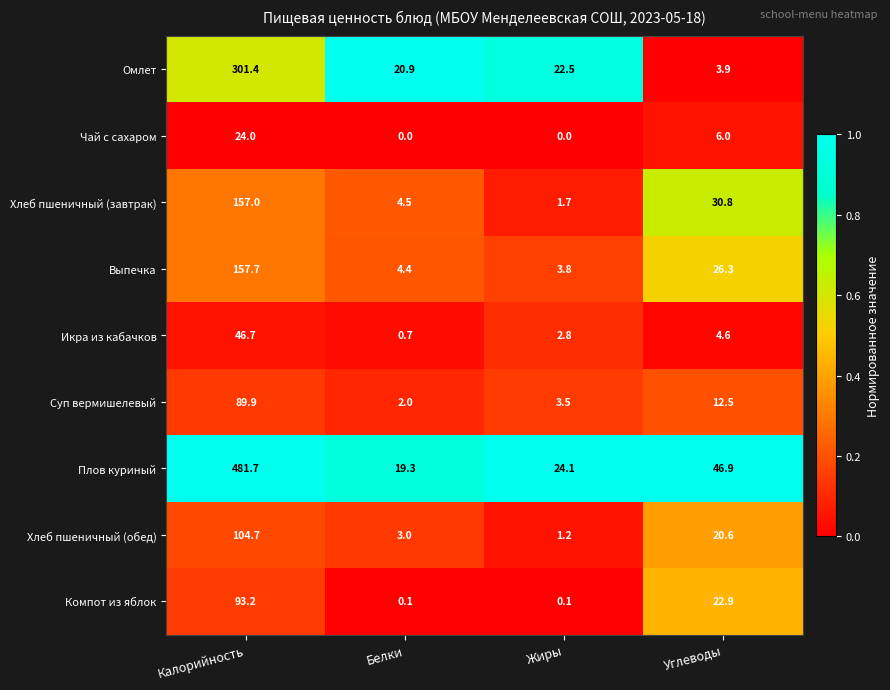

Rank the series by their maximum value, from lowest to highest.

Чай с сахаром, Икра из кабачков, Суп вермишелевый, Компот из яблок, Хлеб пшеничный (обед), Хлеб пшеничный (завтрак), Выпечка, Омлет, Плов куриный